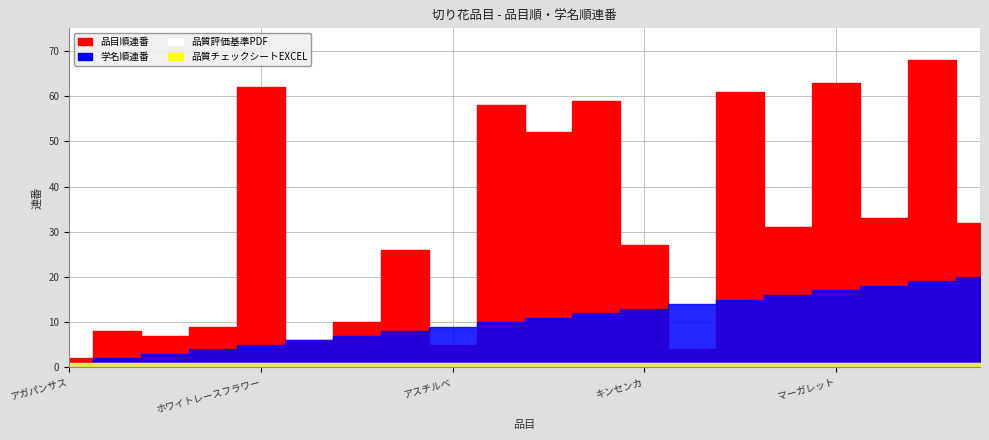

Reading left to right, transcribe all the data shown in this chart.

品目順連番: アガパンサス=2	アルケミラ・モリス=8	アリウム（丹頂）=7	アルストロメリア=9	ホワイトレースフラワー=62	アネモネ=6	アンスリウム=10	キンギョソウ=26	アスチルベ=5	ブバルディア=58	ハナナ=52	ブプレウラム=59	キンセンカ=27	アスター（エゾギク）=4	ベニバナ=61	ケイトウ=31	マーガレット=63	ゴデチア=33	ラークスパー（千鳥草）=68	コスモス=32
学名順連番: アガパンサス=1	アルケミラ・モリス=2	アリウム（丹頂）=3	アルストロメリア=4	ホワイトレースフラワー=5	アネモネ=6	アンスリウム=7	キンギョソウ=8	アスチルベ=9	ブバルディア=10	ハナナ=11	ブプレウラム=12	キンセンカ=13	アスター（エゾギク）=14	ベニバナ=15	ケイトウ=16	マーガレット=17	ゴデチア=18	ラークスパー（千鳥草）=19	コスモス=20
品質評価基準PDF: アガパンサス=1	アルケミラ・モリス=1	アリウム（丹頂）=1	アルストロメリア=1	ホワイトレースフラワー=1	アネモネ=1	アンスリウム=1	キンギョソウ=1	アスチルベ=1	ブバルディア=1	ハナナ=1	ブプレウラム=1	キンセンカ=1	アスター（エゾギク）=1	ベニバナ=1	ケイトウ=1	マーガレット=1	ゴデチア=1	ラークスパー（千鳥草）=1	コスモス=1
品質チェックシートEXCEL: アガパンサス=1	アルケミラ・モリス=1	アリウム（丹頂）=1	アルストロメリア=1	ホワイトレースフラワー=1	アネモネ=1	アンスリウム=1	キンギョソウ=1	アスチルベ=1	ブバルディア=1	ハナナ=1	ブプレウラム=1	キンセンカ=1	アスター（エゾギク）=1	ベニバナ=1	ケイトウ=1	マーガレット=1	ゴデチア=1	ラークスパー（千鳥草）=1	コスモス=1